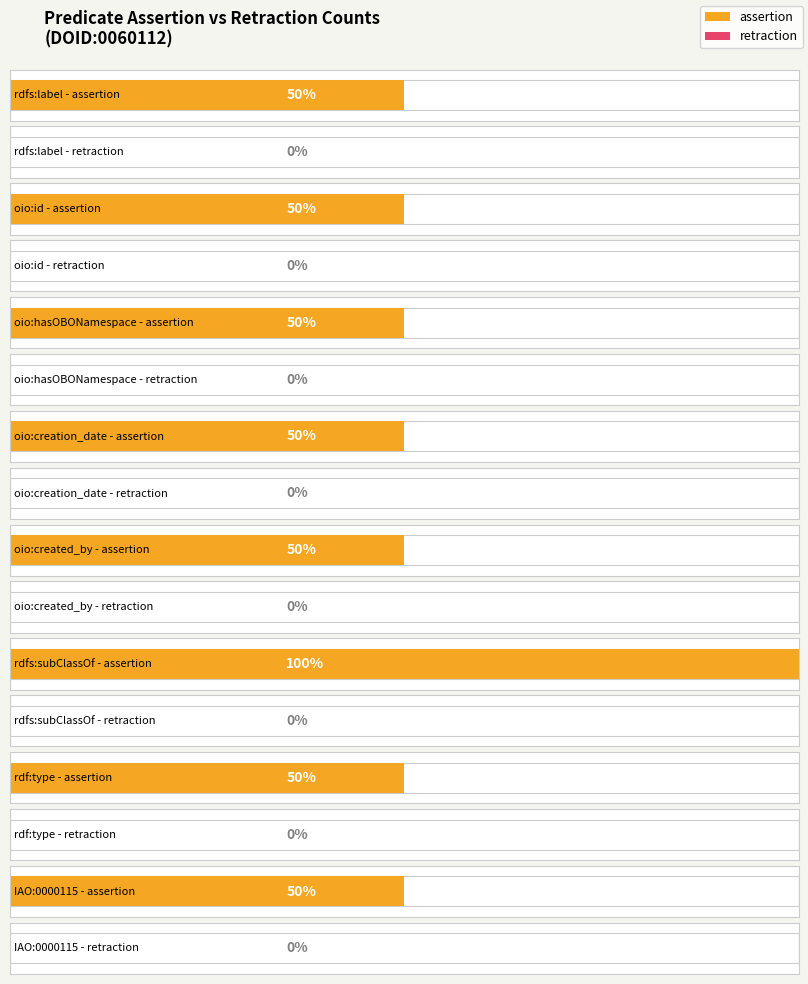

Between oio:created_by and rdf:type, which series saw the biggest shift?

assertion